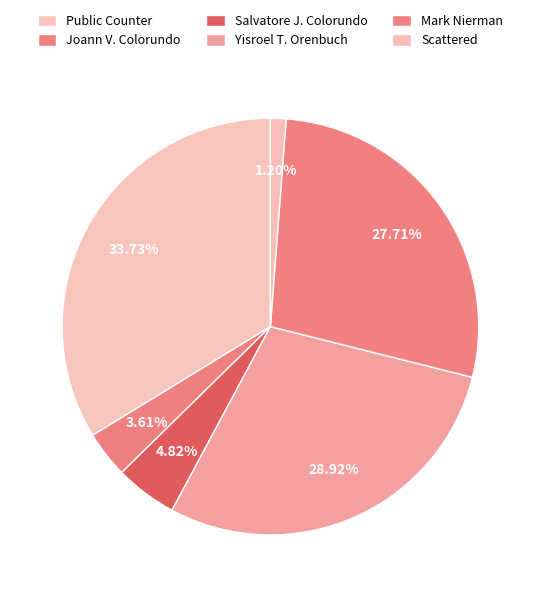

What is the largest slice in the pie chart?

Public Counter